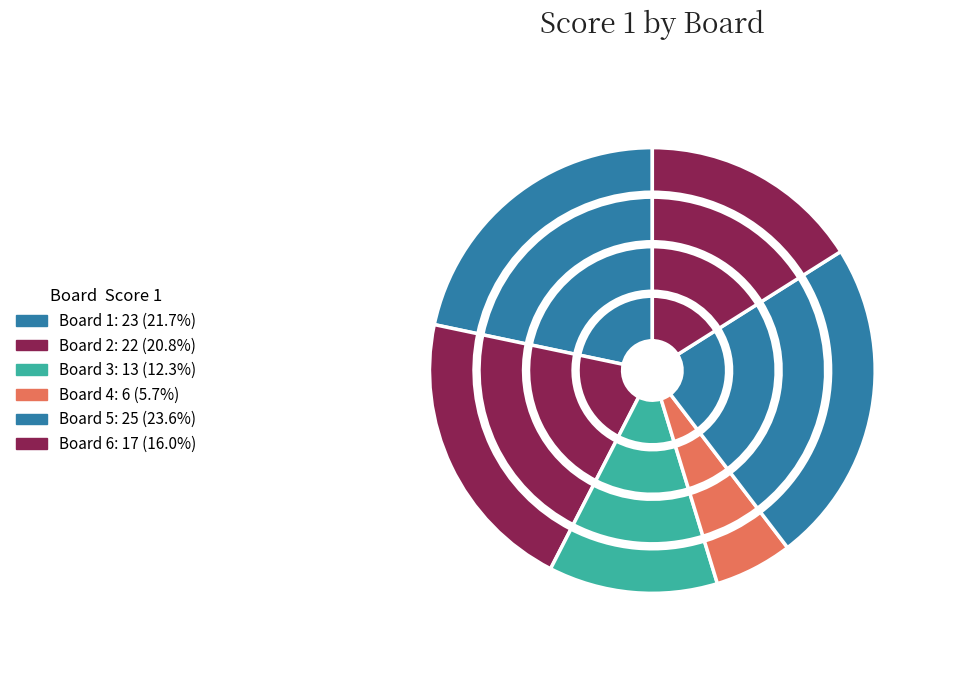

Count the number of slices in the pie.

6